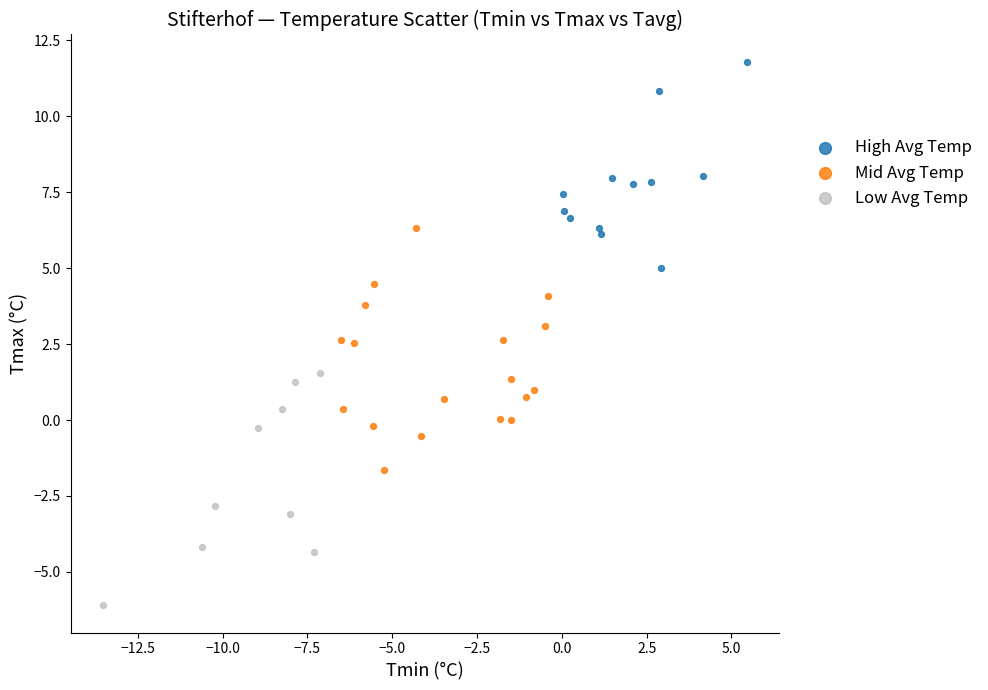

Which series contains the lowest Y value?

Low Avg Temp